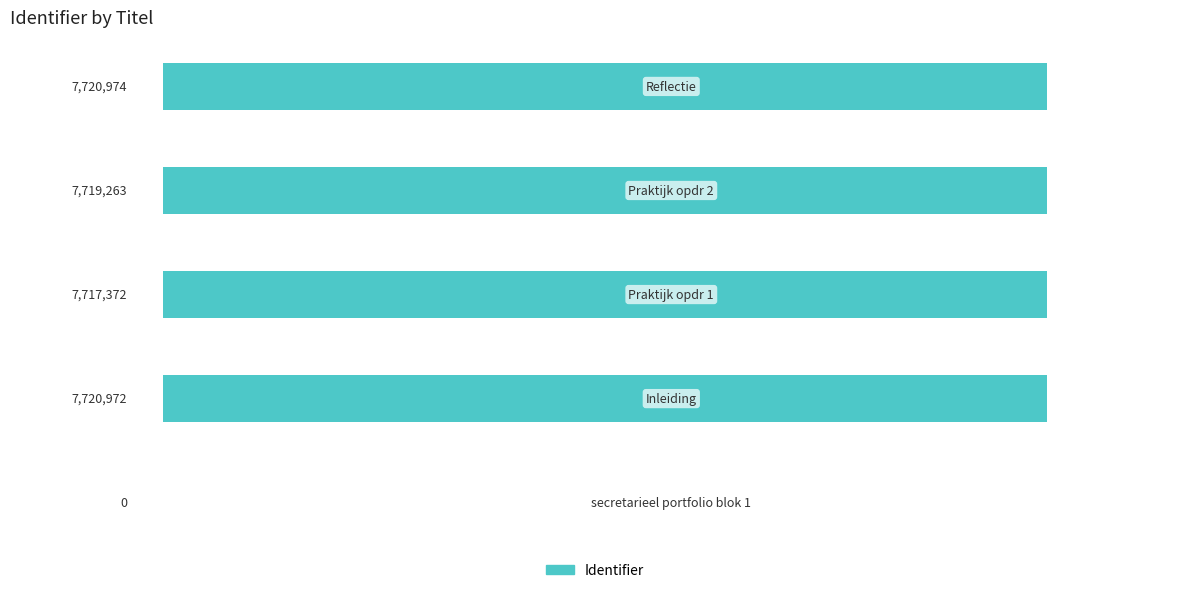

What is the greatest value displayed?

7720974